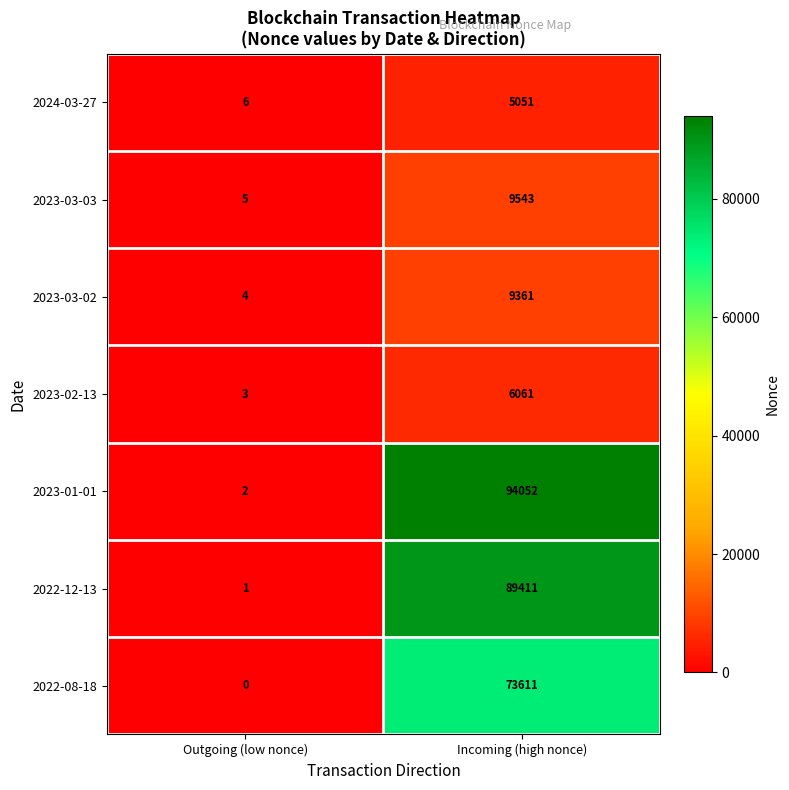

What is the difference between the highest and lowest values at Outgoing (low nonce)?

6